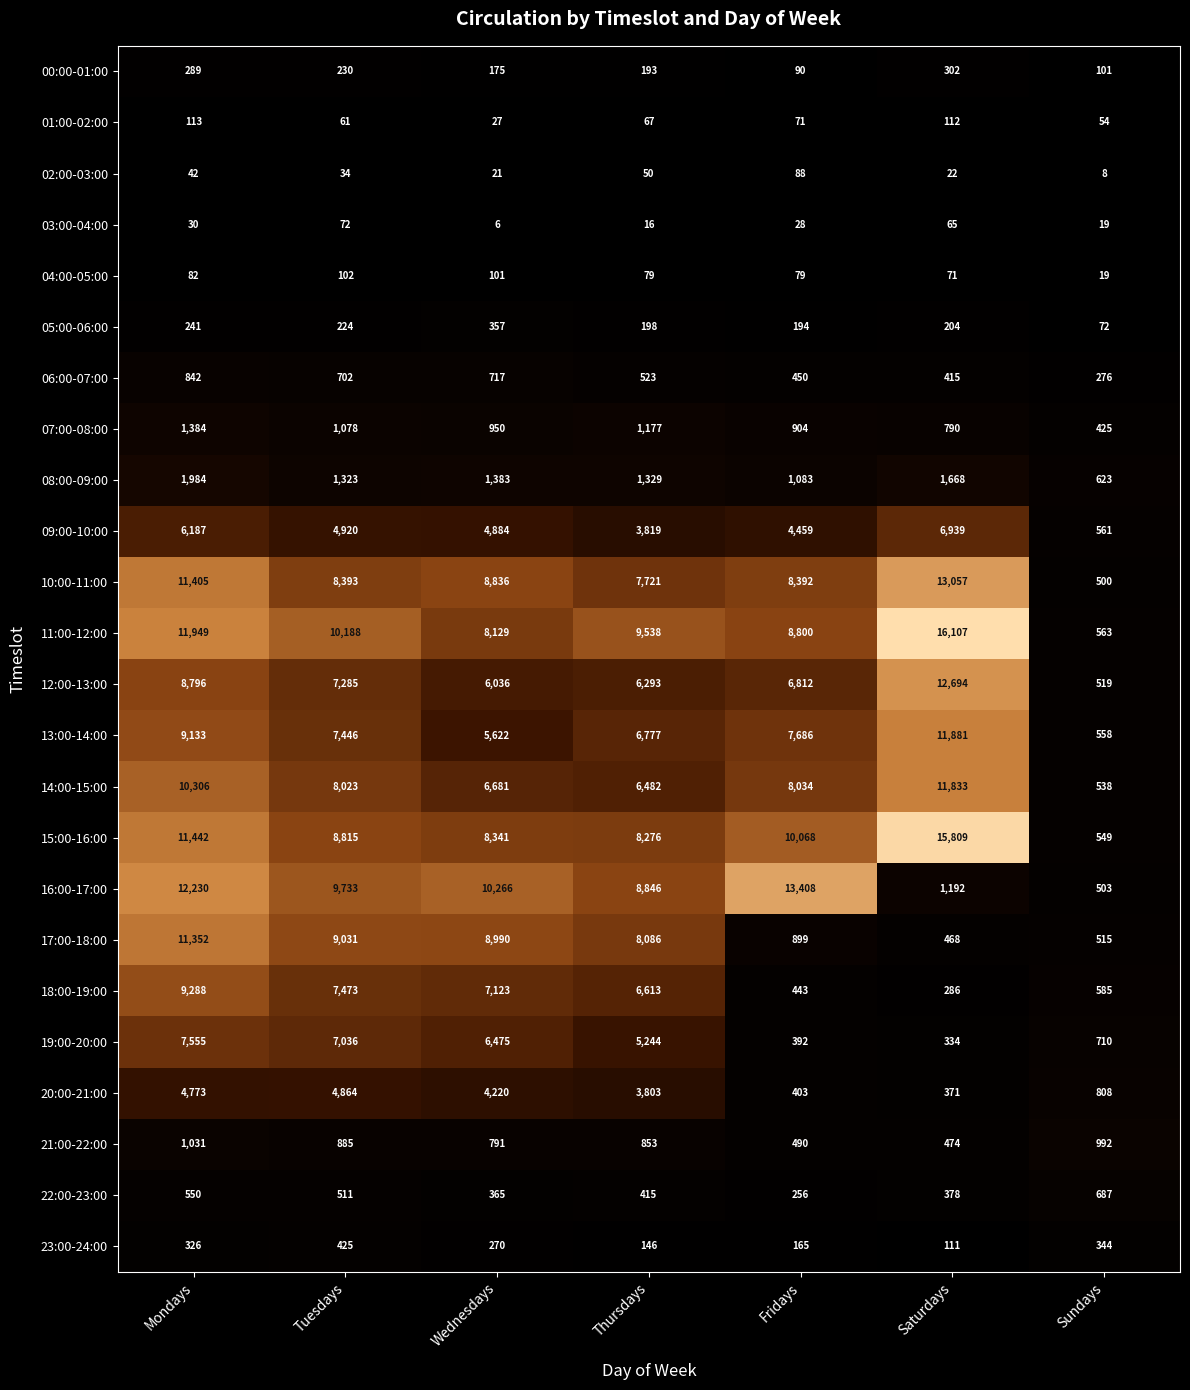

The value of 01:00-02:00 at Tuesdays is 85. True or false?

False